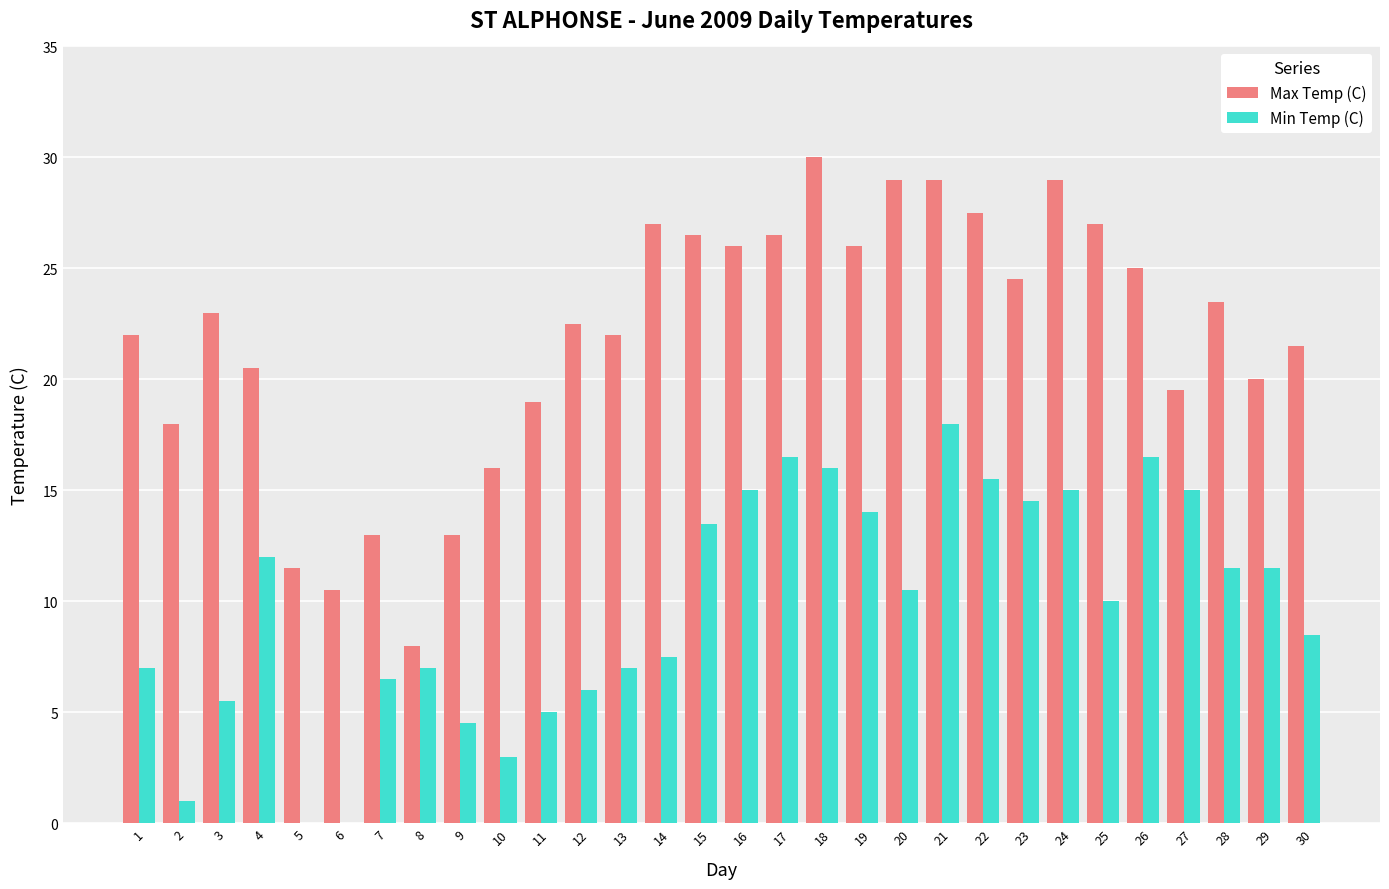

Reading left to right, list all the values displayed in this chart.

Max Temp (C): 1=22.0	2=18.0	3=23.0	4=20.5	5=11.5	6=10.5	7=13.0	8=8.0	9=13.0	10=16.0	11=19.0	12=22.5	13=22.0	14=27.0	15=26.5	16=26.0	17=26.5	18=30.0	19=26.0	20=29.0	21=29.0	22=27.5	23=24.5	24=29.0	25=27.0	26=25.0	27=19.5	28=23.5	29=20.0	30=21.5
Min Temp (C): 1=7.0	2=1.0	3=5.5	4=12.0	5=-0.2	6=-1.5	7=6.5	8=7.0	9=4.5	10=3.0	11=5.0	12=6.0	13=7.0	14=7.5	15=13.5	16=15.0	17=16.5	18=16.0	19=14.0	20=10.5	21=18.0	22=15.5	23=14.5	24=15.0	25=10.0	26=16.5	27=15.0	28=11.5	29=11.5	30=8.5